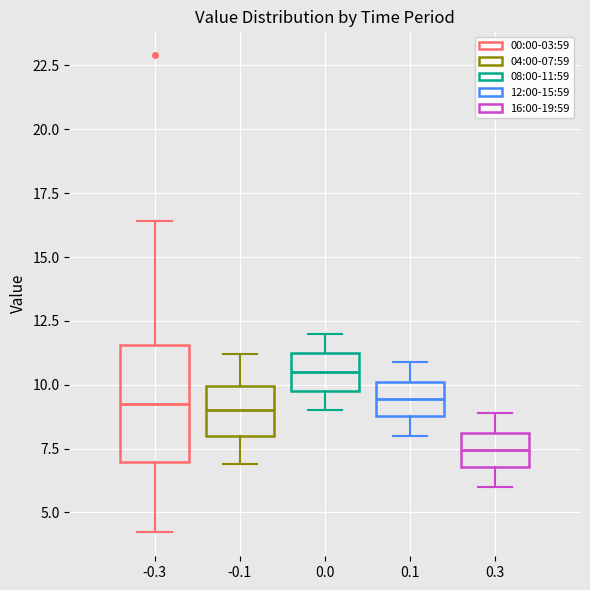

Reading left to right, read every box against the y-axis: the position of its median line, the range the box covers, and the ends of its whiskers. The values are not printed on the chart, so give them approximately, as read against the axis.

-0.3: median 9.5, box 7.0 to 11.5, whiskers 4.0 to 16.5
-0.1: median 9.0, box 8.0 to 10.0, whiskers 7.0 to 11.0
0.0: median 10.5, box 10.0 to 11.0, whiskers 9.0 to 12.0
0.1: median 9.5, box 9.0 to 10.0, whiskers 8.0 to 11.0
0.3: median 7.5, box 7.0 to 8.0, whiskers 6.0 to 9.0